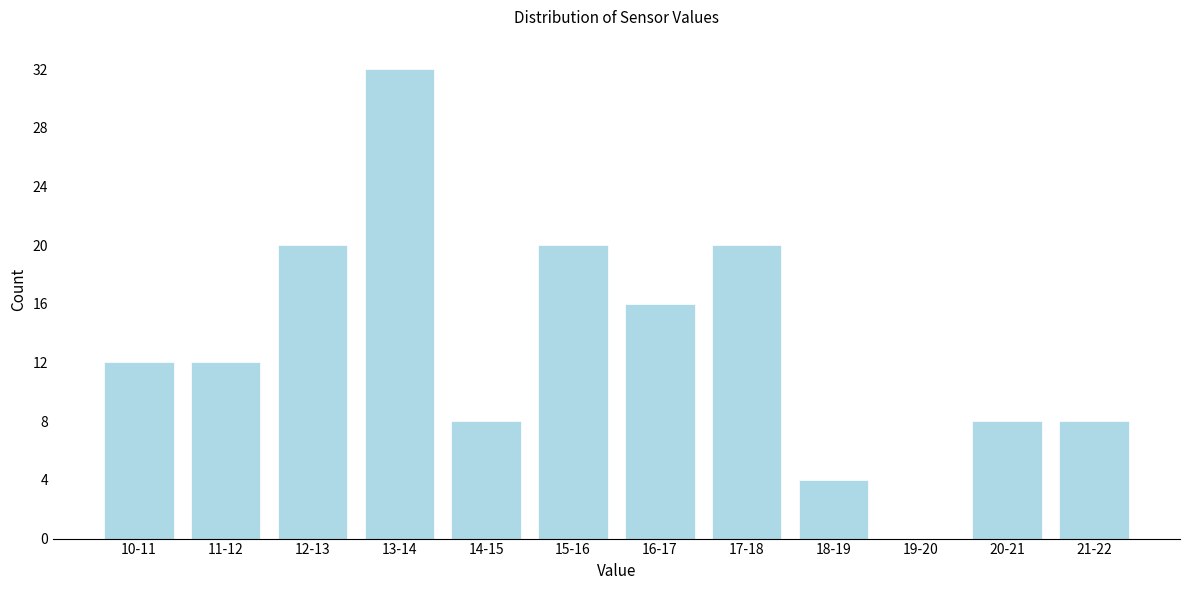

Reading left to right, extract all data points from this chart.

10-11=12	11-12=12	12-13=20	13-14=32	14-15=8	15-16=20	16-17=16	17-18=20	18-19=4	19-20=0	20-21=8	21-22=8